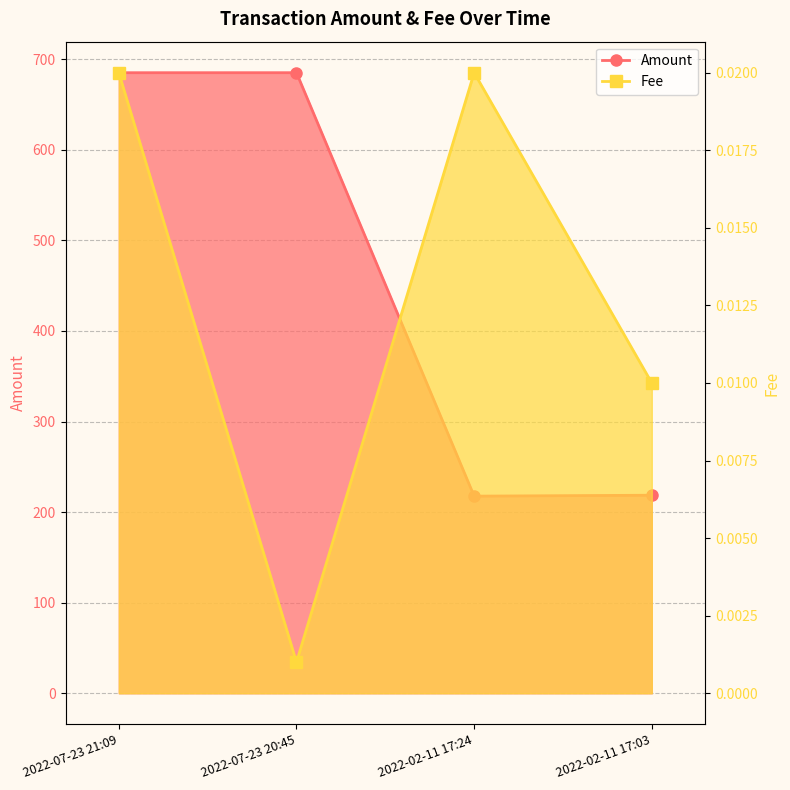

The value of Fee at 2022-02-11 17:03 is 0.0. True or false?

True